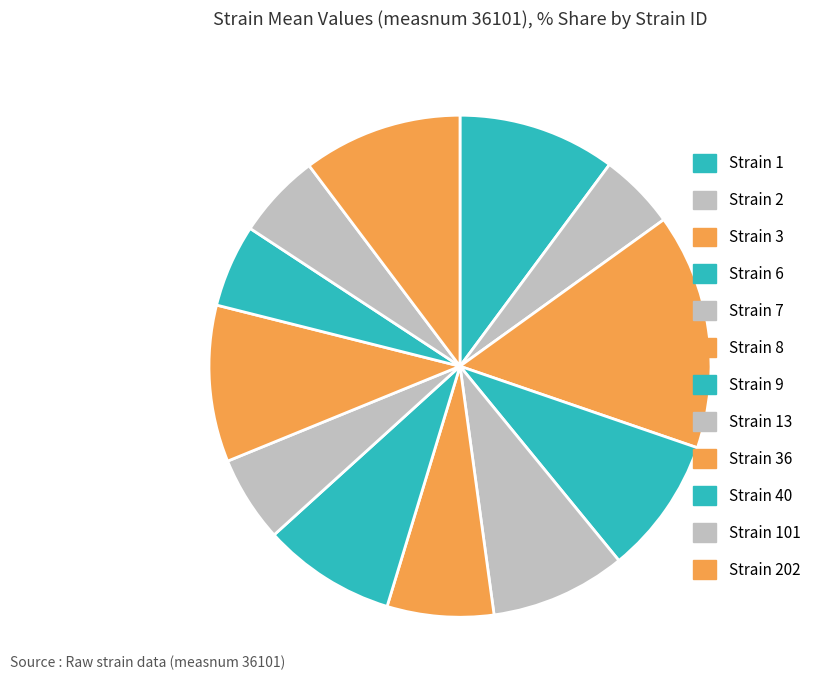

Which slice is the smallest?

2